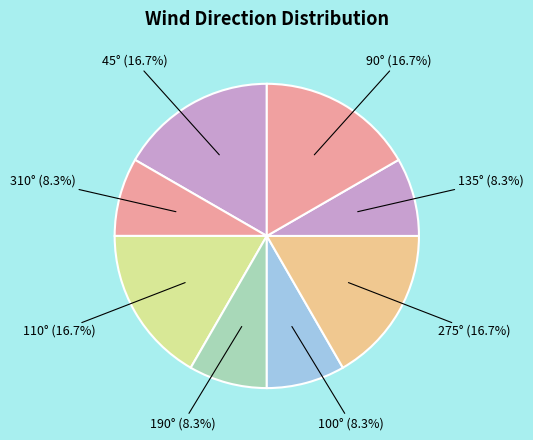

Does 190° represent more than half of the total?

No